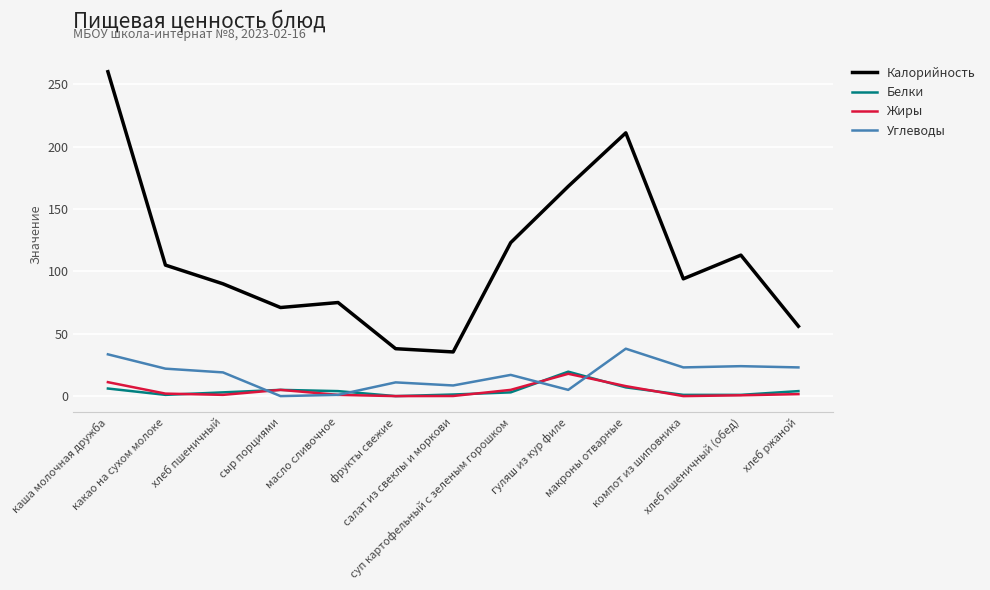

Which series has the largest range (max minus min)?

Калорийность